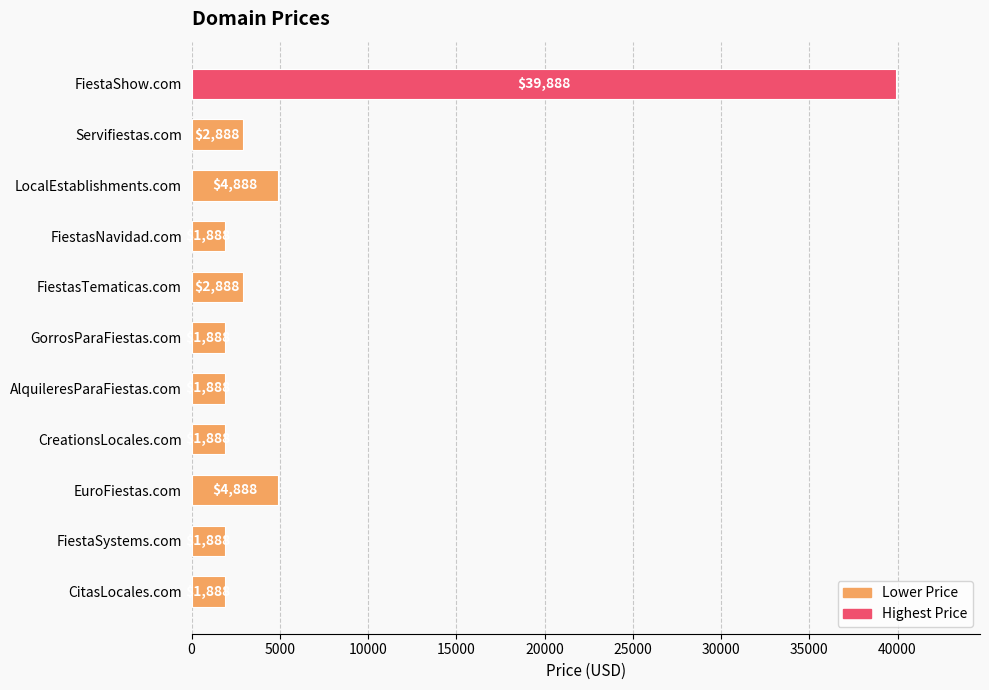

Reading top to bottom, transcribe all the data shown in this chart.

39888	2888	4888	1888	2888	1888	1888	1888	4888	1888	1888